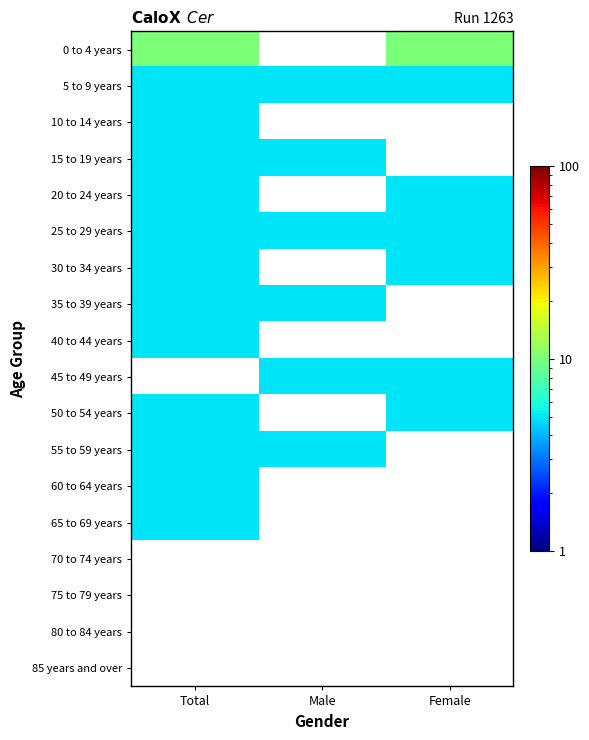

Between Male and Female, which is larger?

Female